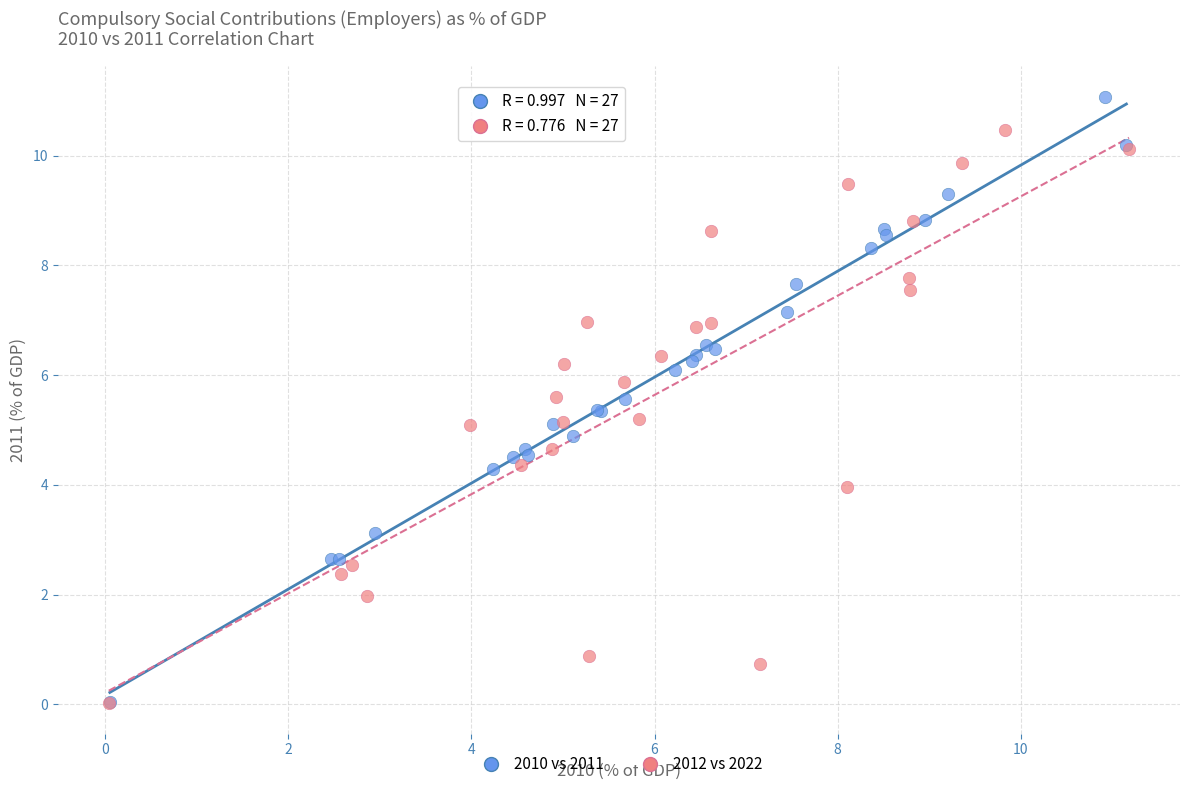

Which series reaches the maximum Y coordinate?

2010 vs 2011